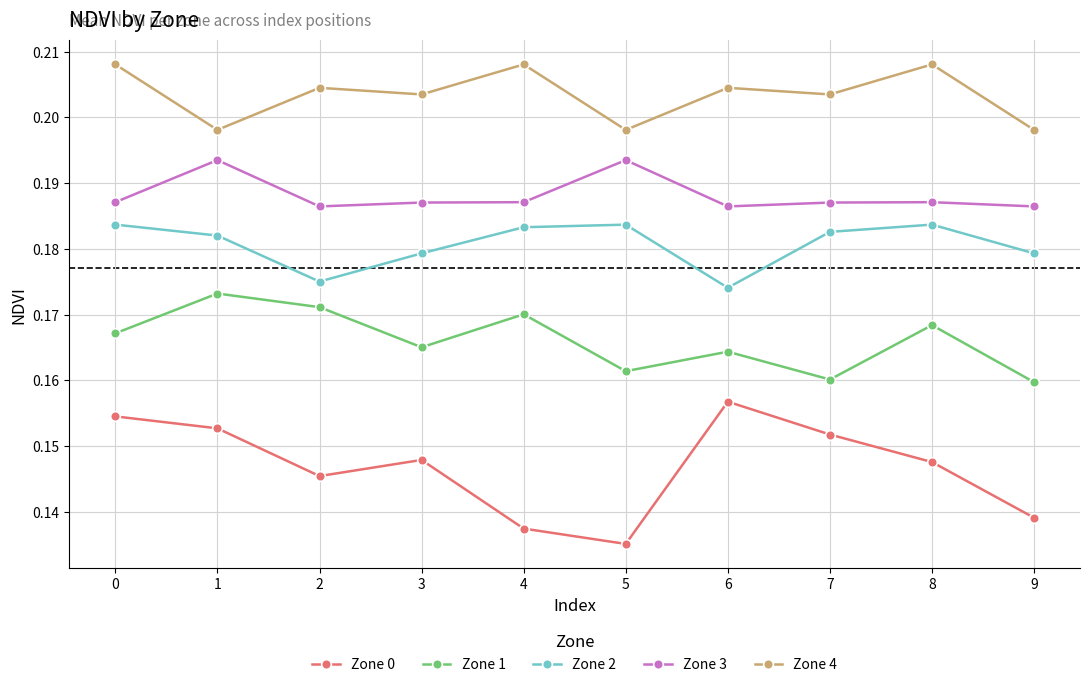

True or false: Zone 0 and Zone 4 cross at least once.

False